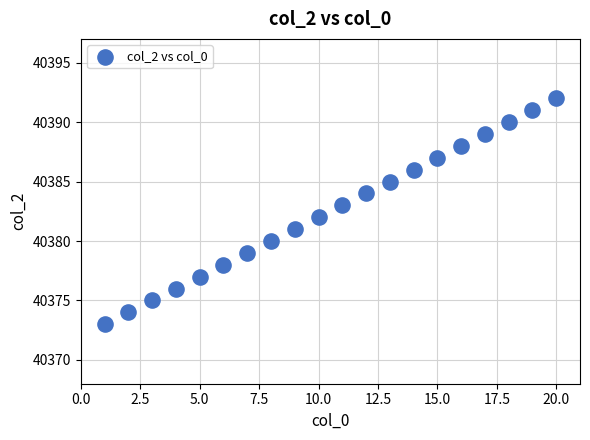

What is the range of X values (max minus min)?

19